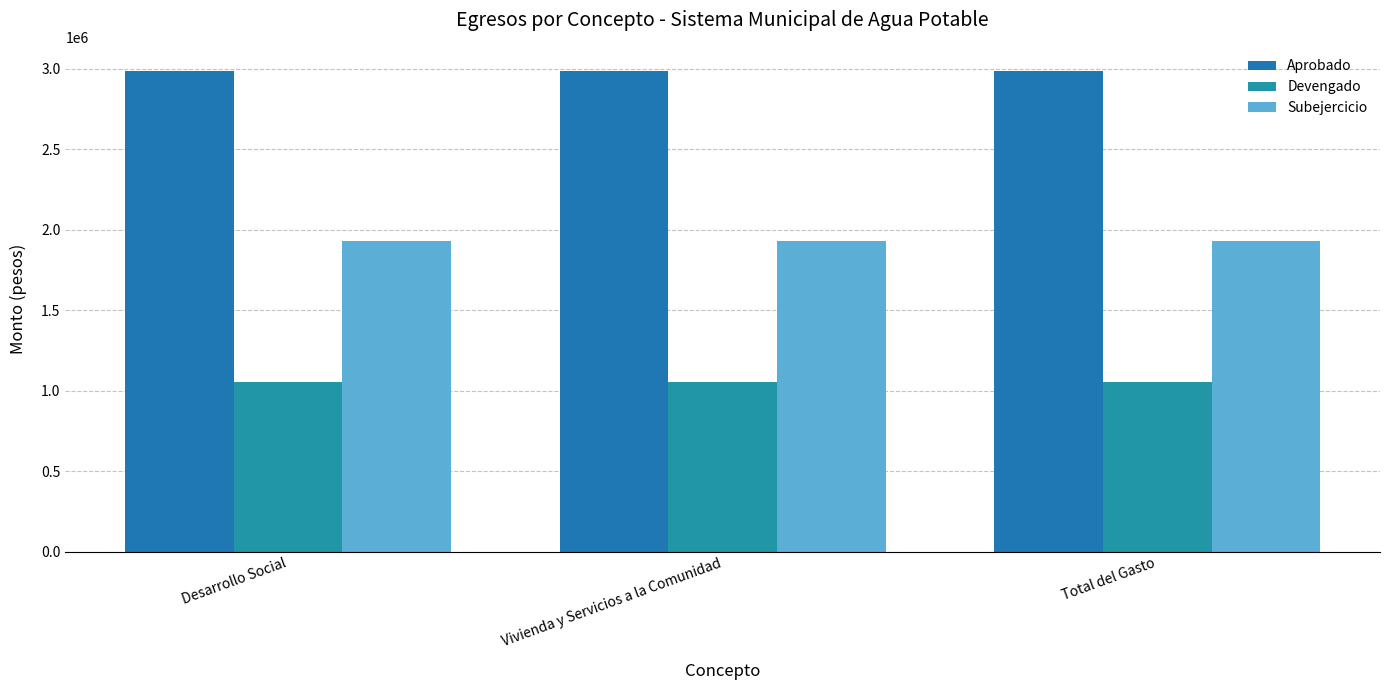

What are all the series names shown in the legend?

Aprobado, Devengado, Subejercicio